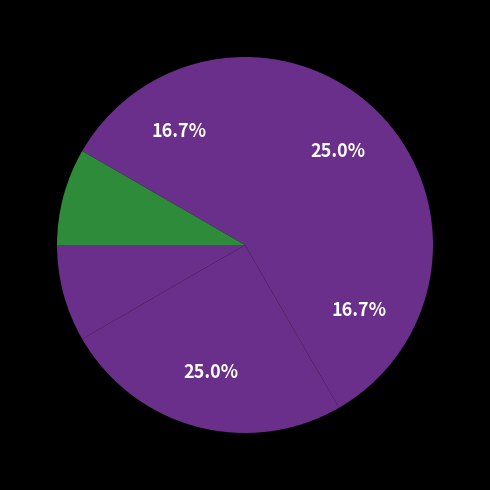

Is there any slice that represents more than half of the pie?

No